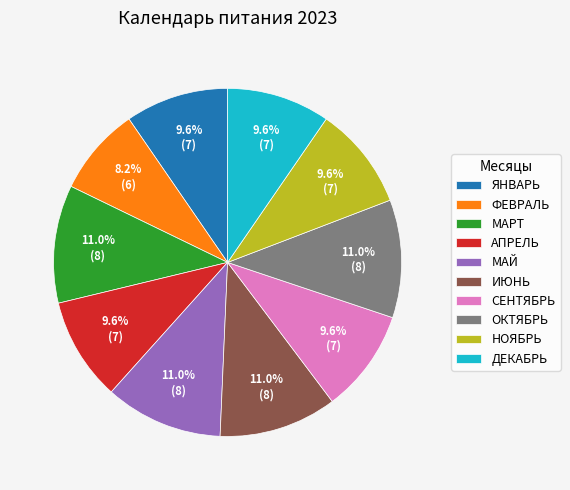

How many segments does this pie chart have?

10